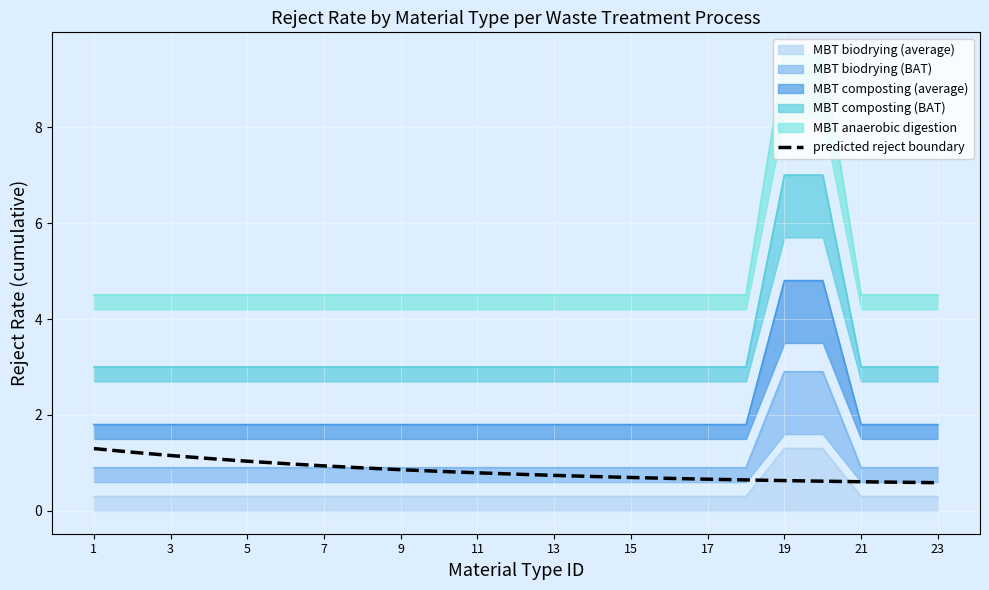

Is it true that MBT biodrying (average) equals 0.3 at 13?

True